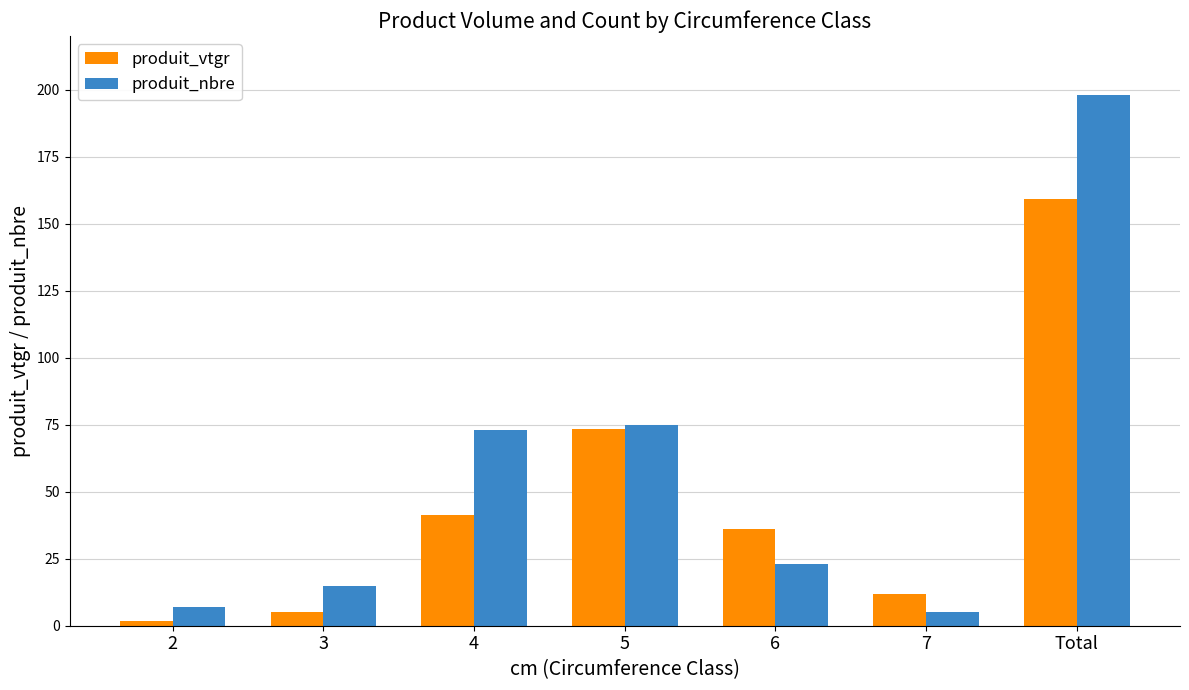

Reading left to right, list all the values displayed in this chart.

produit_vtgr: 2=1.7	3=5.2	4=41.1	5=73.4	6=36.0	7=11.9	Total=159.4
produit_nbre: 2=7.0	3=15.0	4=73.0	5=75.0	6=23.0	7=5.0	Total=198.0